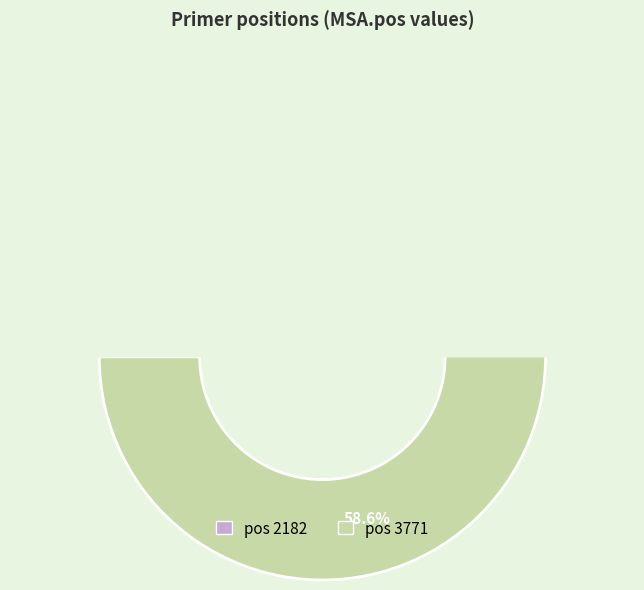

To the nearest percent, what is the difference between the largest and smallest slice percentages?

17%